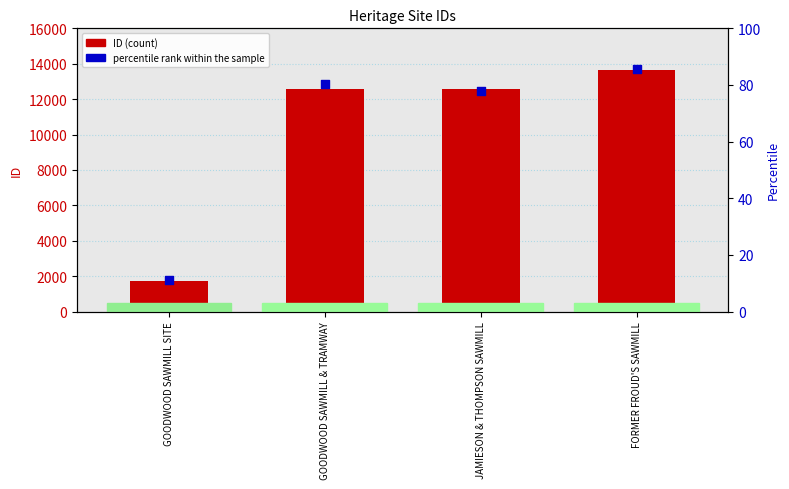

Which series has the largest Y range (max minus min)?

ID